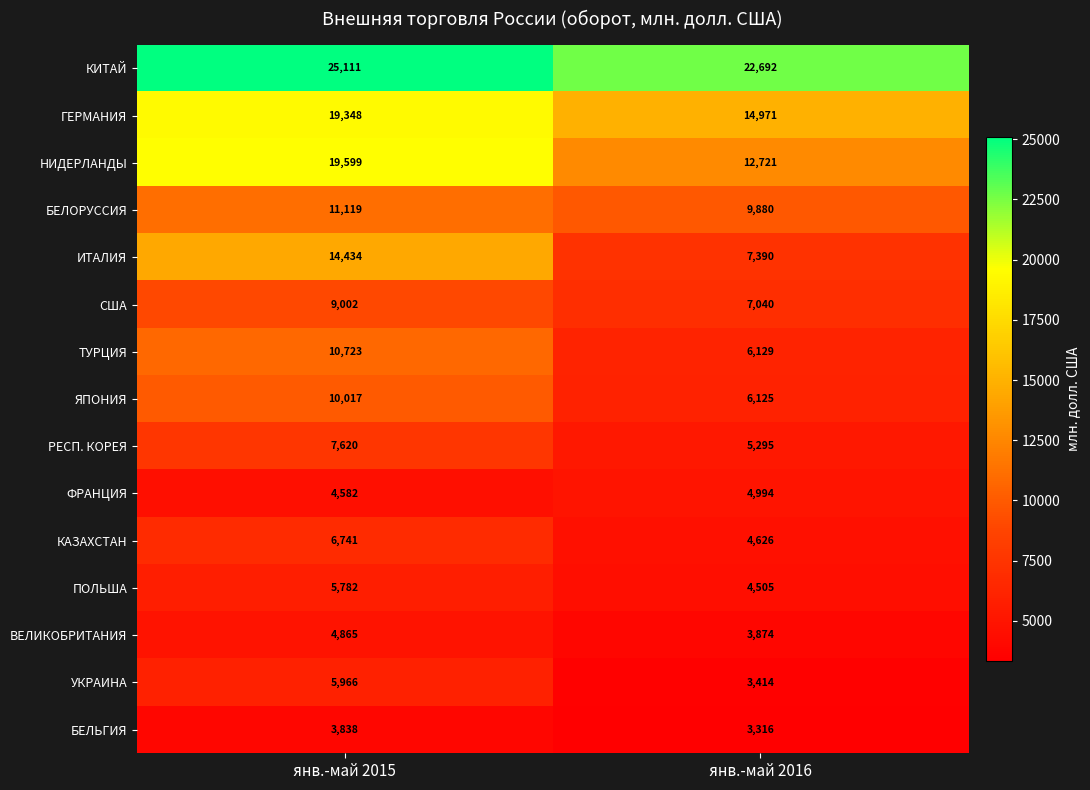

What is the average value of the ВЕЛИКОБРИТАНИЯ series?

4370